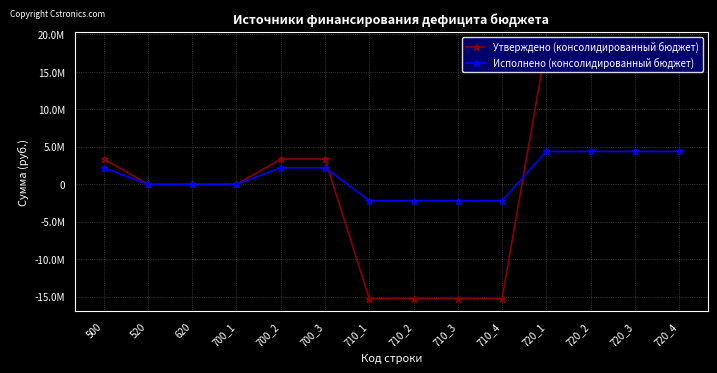

What is the value of the Исполнено (консолидированный бюджет) point at the 11th from the left?

4391639.3